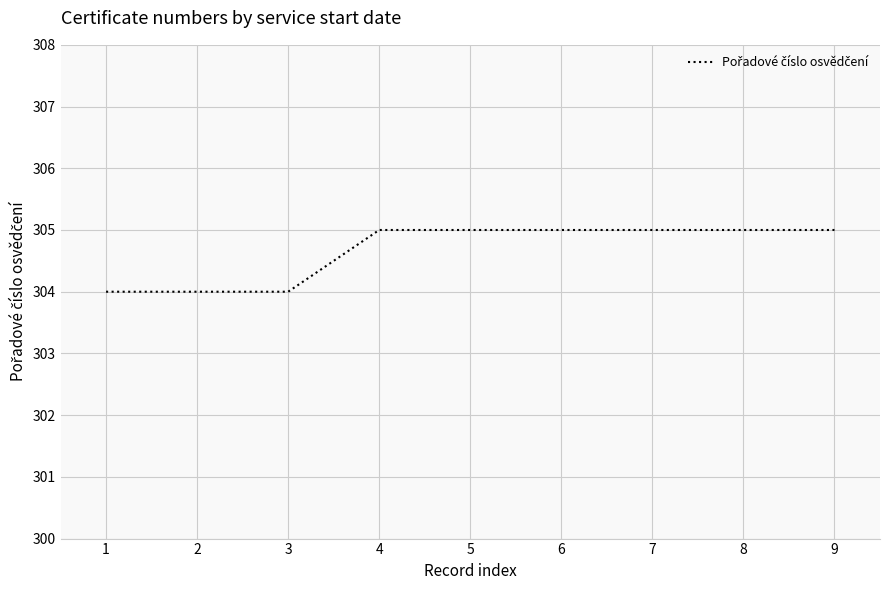

The value at 1 is 149. True or false?

False